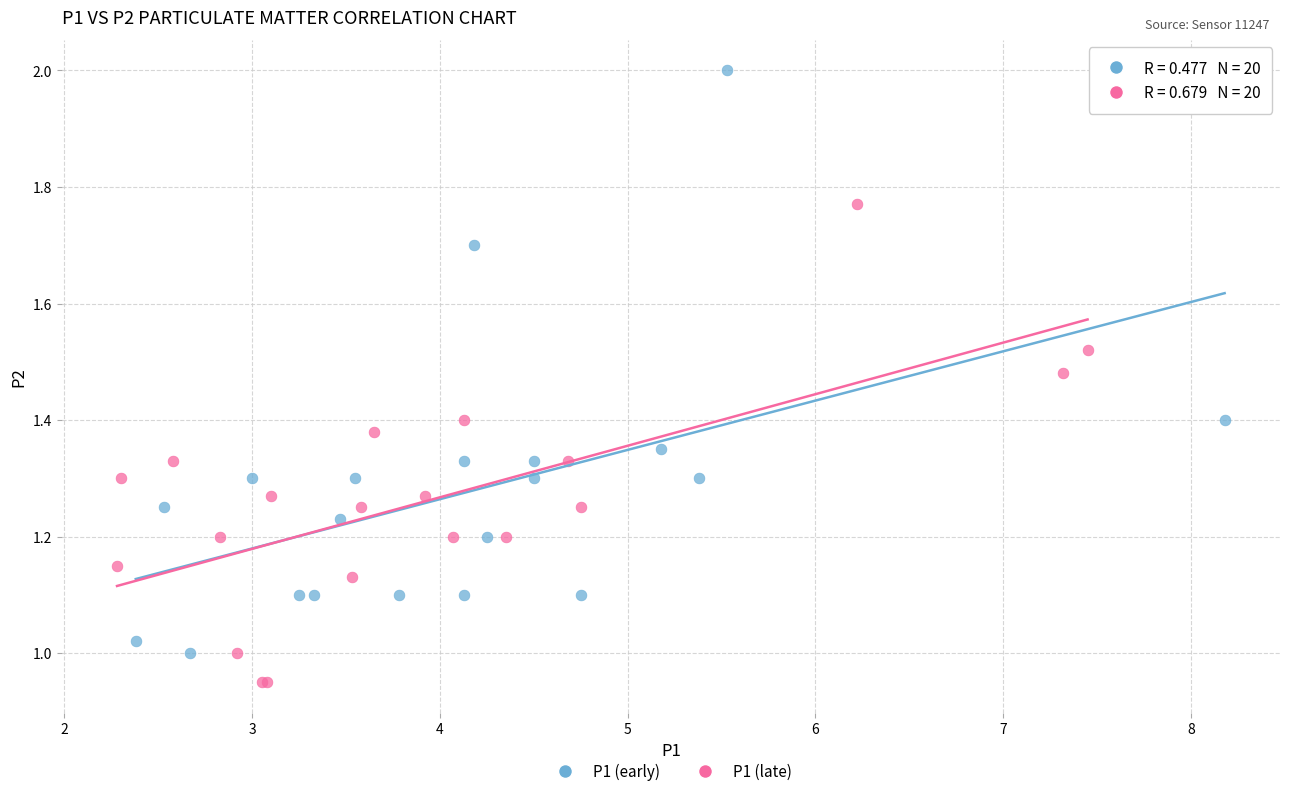

What are all the series names shown in the legend?

P1 (early), P1 (late)